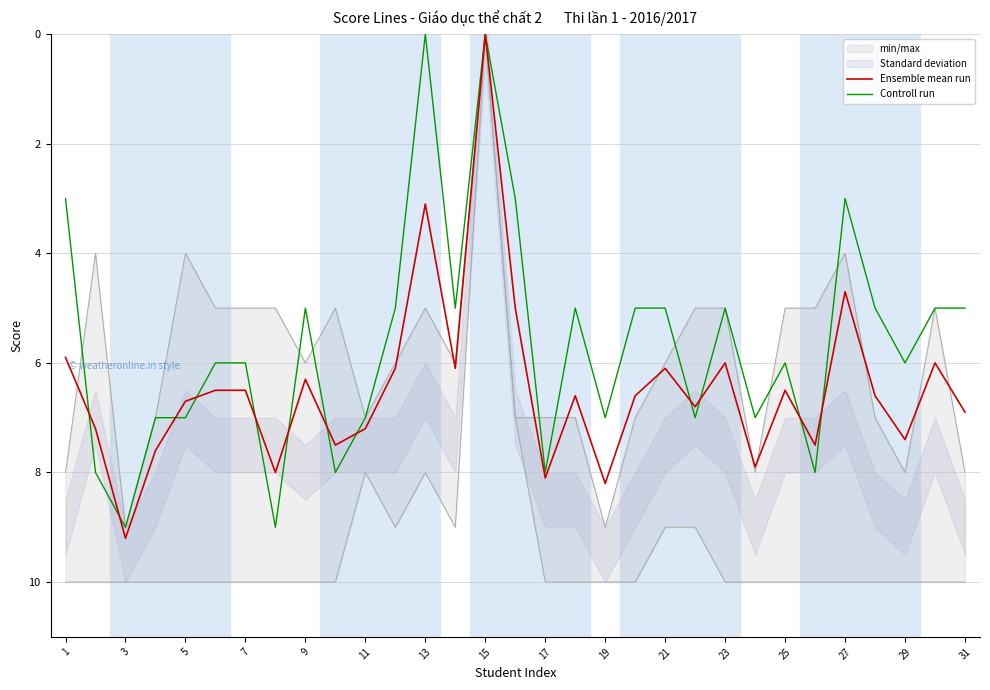

How many lines are shown in the chart?

2